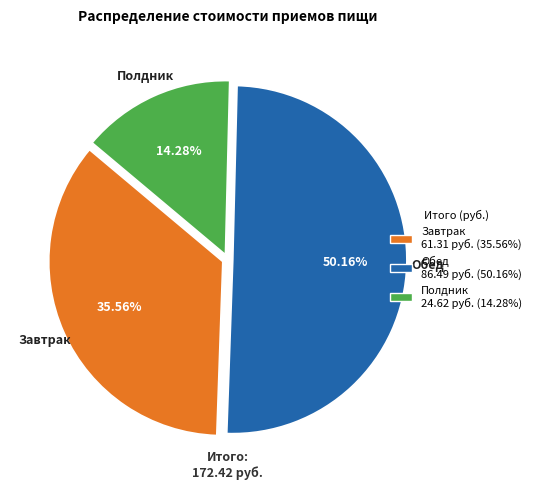

The Полдник slice represents 2% of the pie. True or false?

False